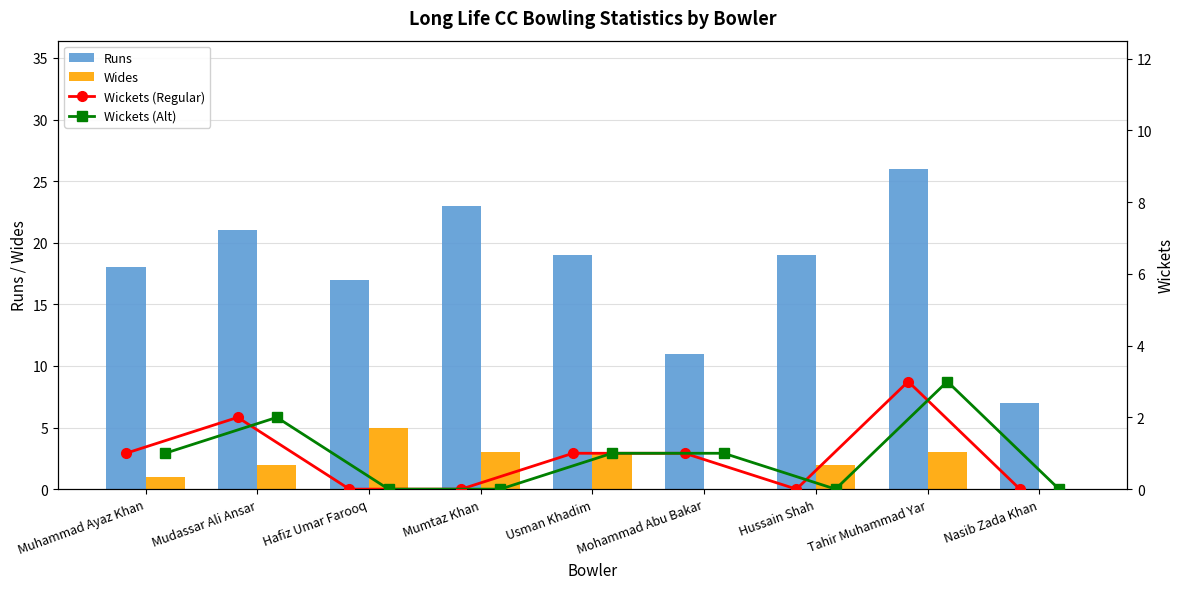

What is the average value of the Wides series?

2